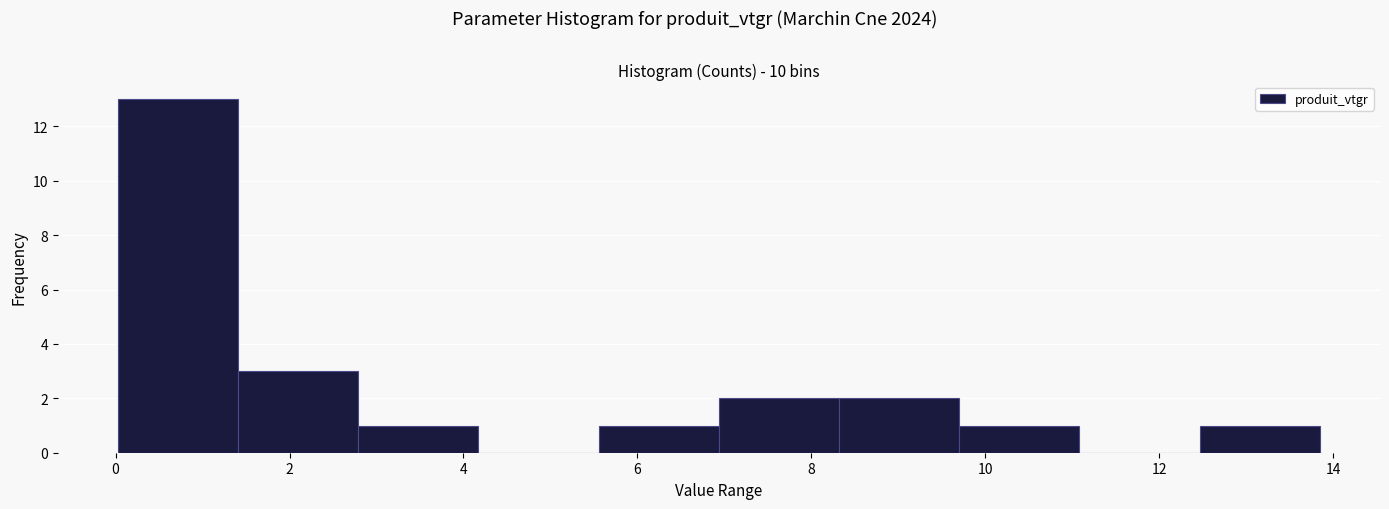

Reading left to right, transcribe this chart: for each bar, give the range it covers on the x-axis and its height. Neither the bar edges nor the heights are printed on the chart, so give them approximately, as read against the axes.

0.0 to 1.4: 13
1.4 to 2.8: 3
2.8 to 4.2: 1
4.2 to 5.6: 0
5.6 to 7.0: 1
7.0 to 8.4: 2
8.4 to 9.8: 2
9.8 to 11.0: 1
11.0 to 12.4: 0
12.4 to 13.8: 1